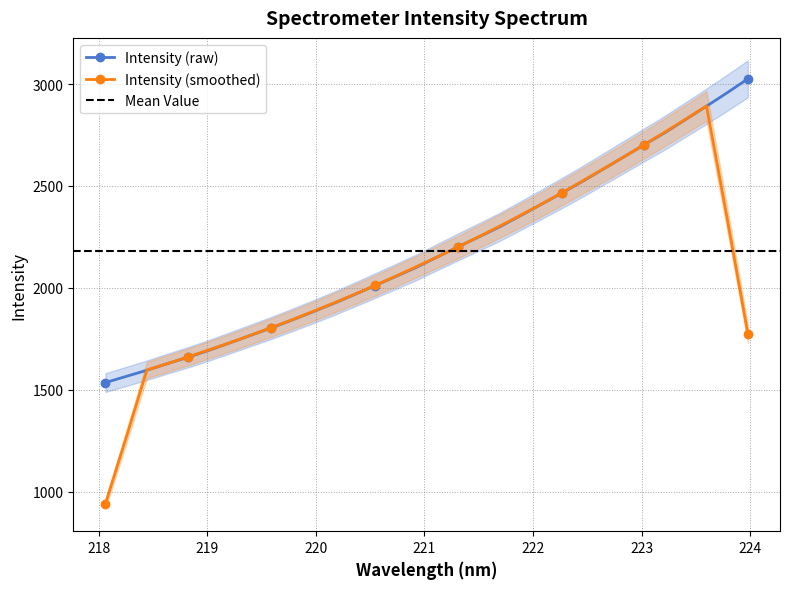

What is the minimum value for Intensity (raw)?

1535.1